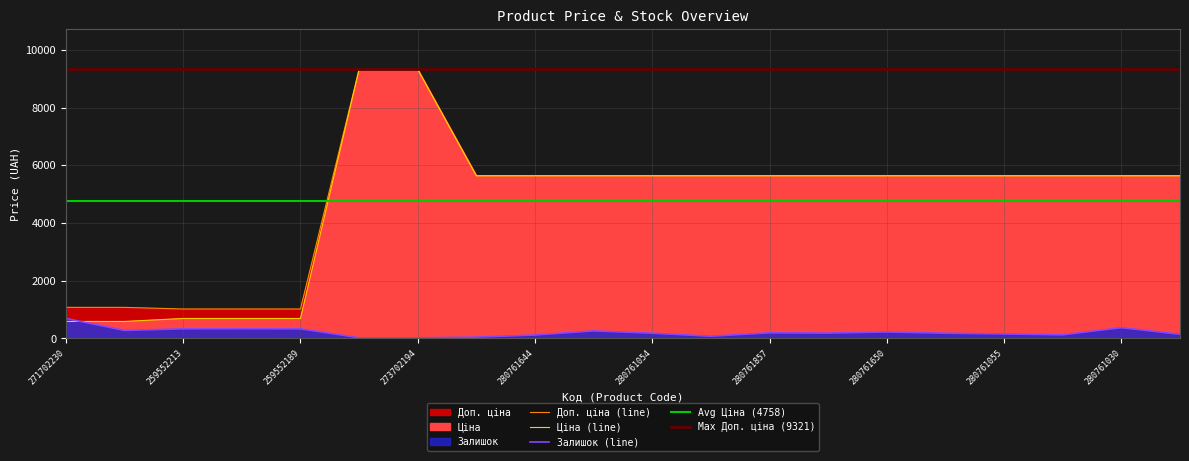

At which label does Доп. ціна reach its minimum?

259552213